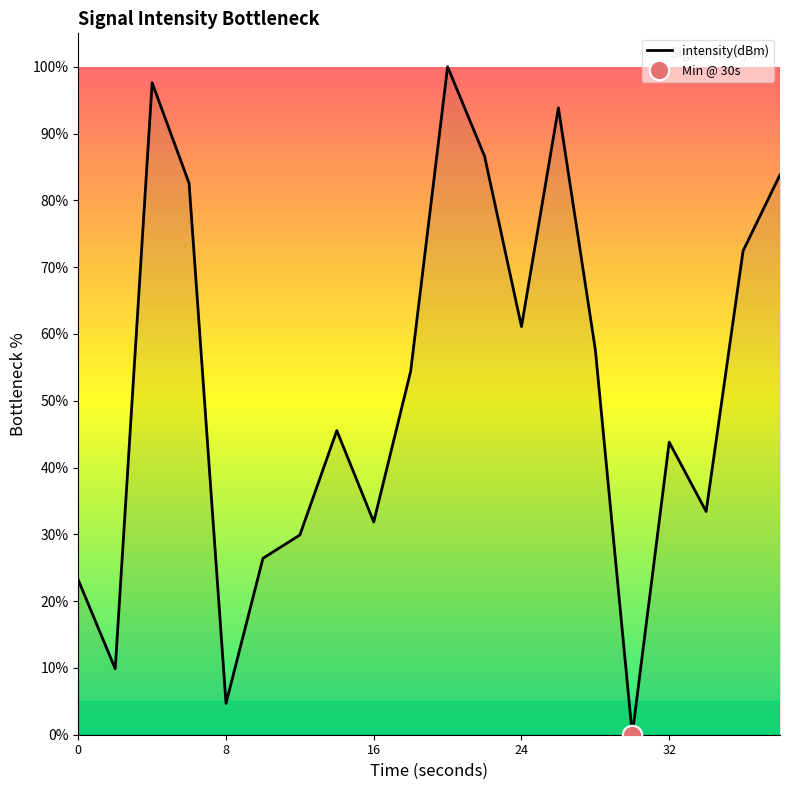

How many data points does each series have?

20